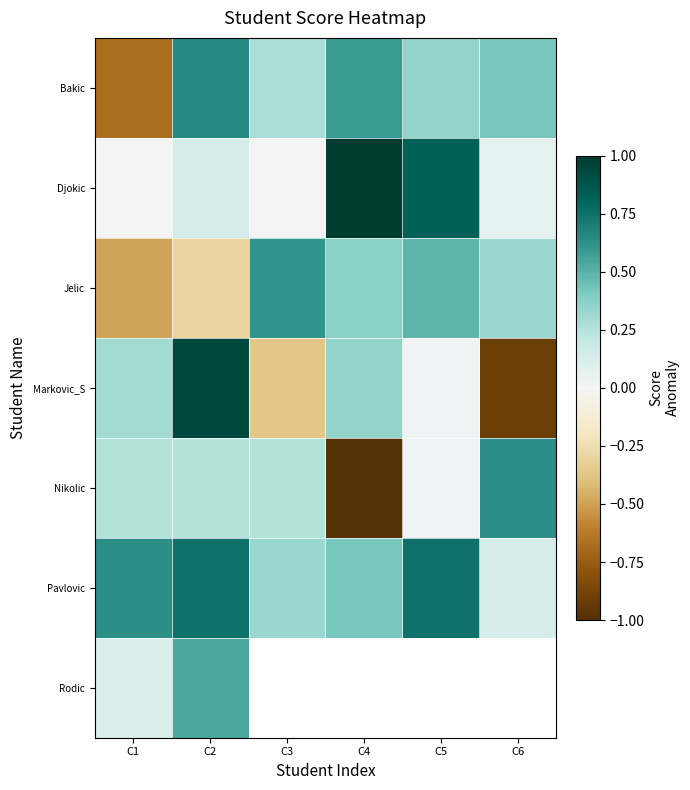

How many positive values does the Bakic series have?

5